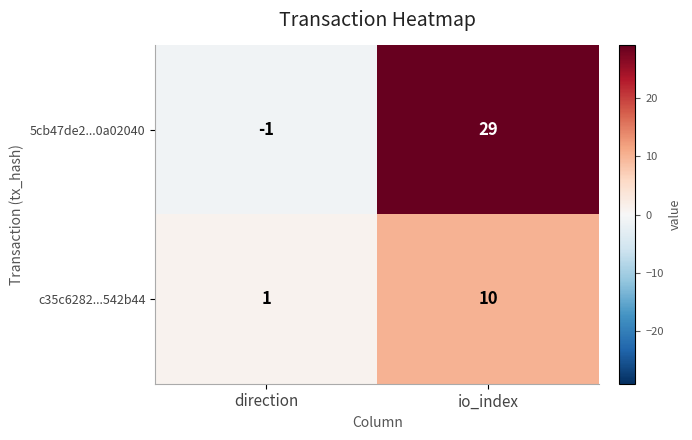

List the series in order of their overall mean, lowest first.

c35c6282...542b44, 5cb47de2...0a02040